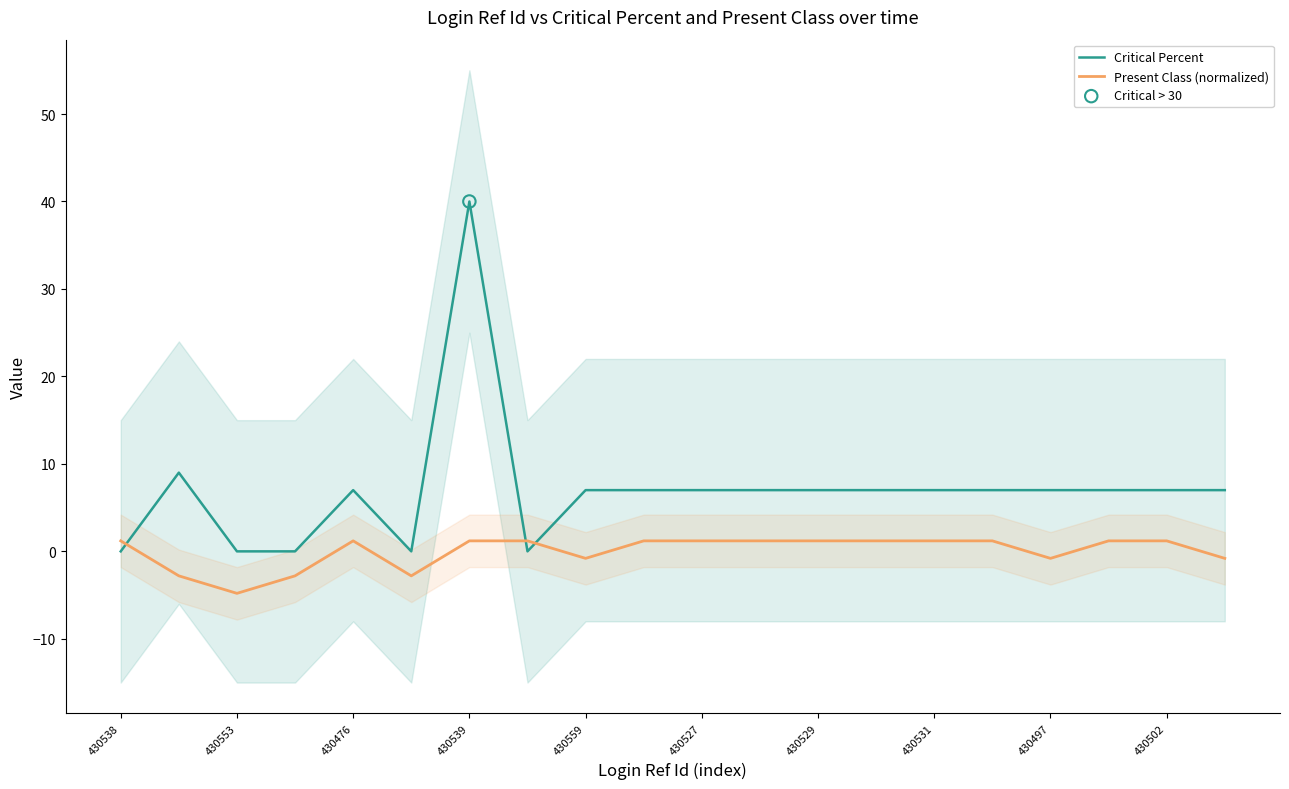

Which series has the largest Y range (max minus min)?

Critical Percent